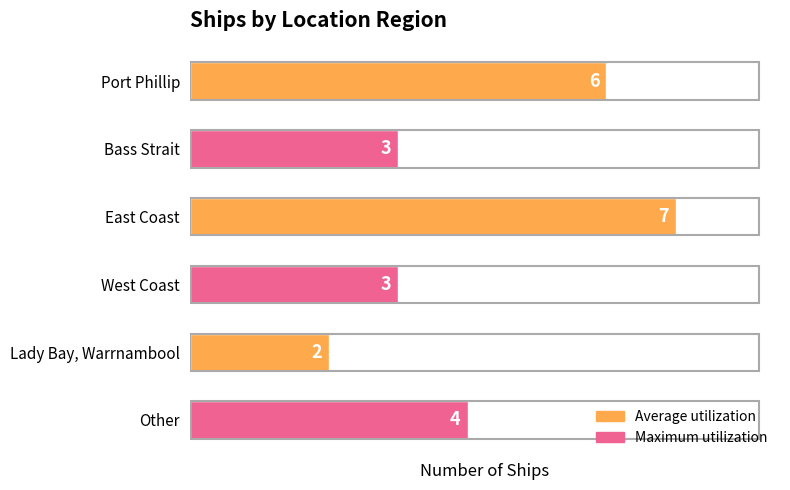

What is the change in value from West Coast to Other?

+1